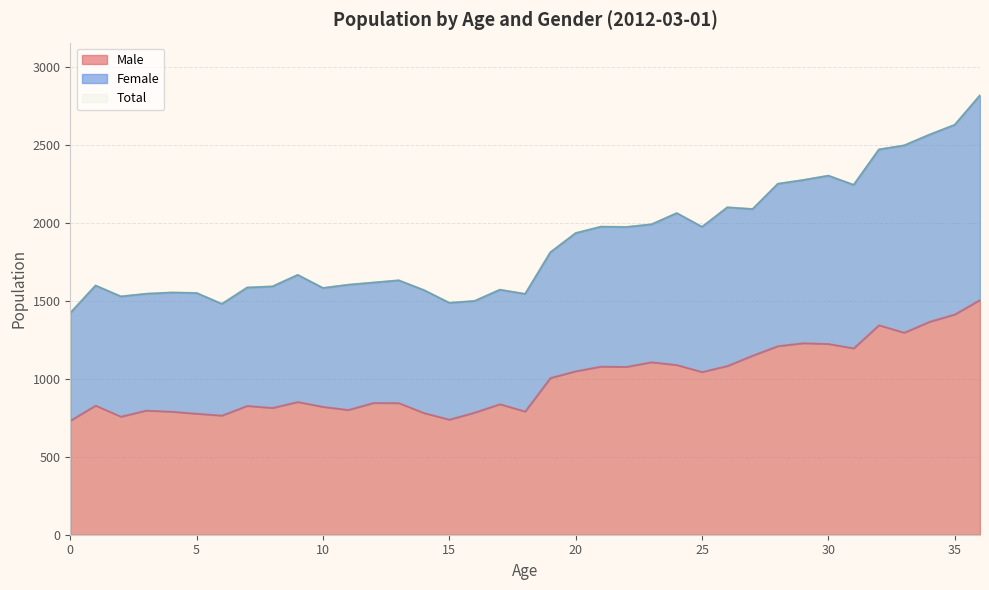

What is the sum of all Male values?

36617